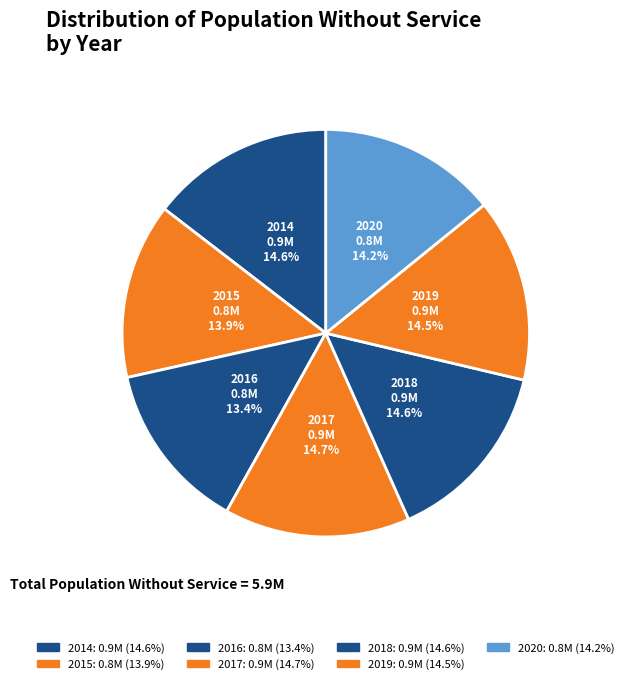

The 2015 slice represents 14% of the pie. True or false?

True